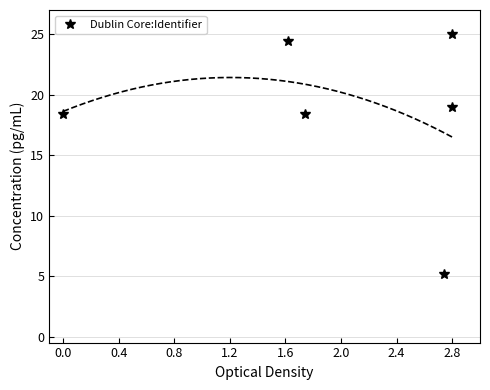

How many points are higher than both their immediate neighbors (excluding endpoints)?

2